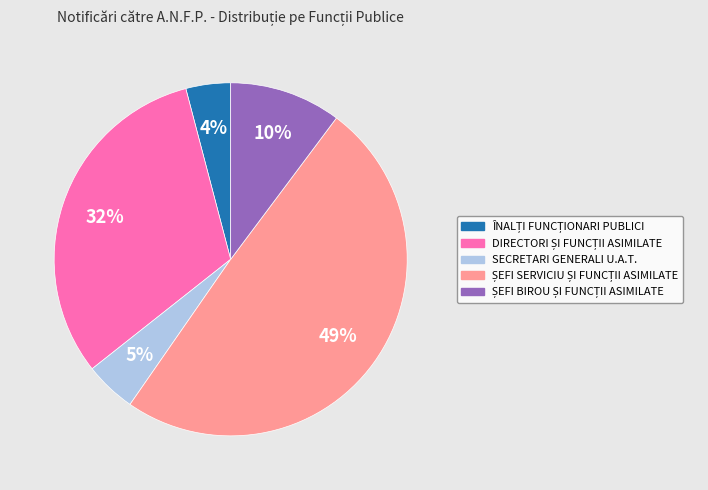

Does any single category account for the majority?

No